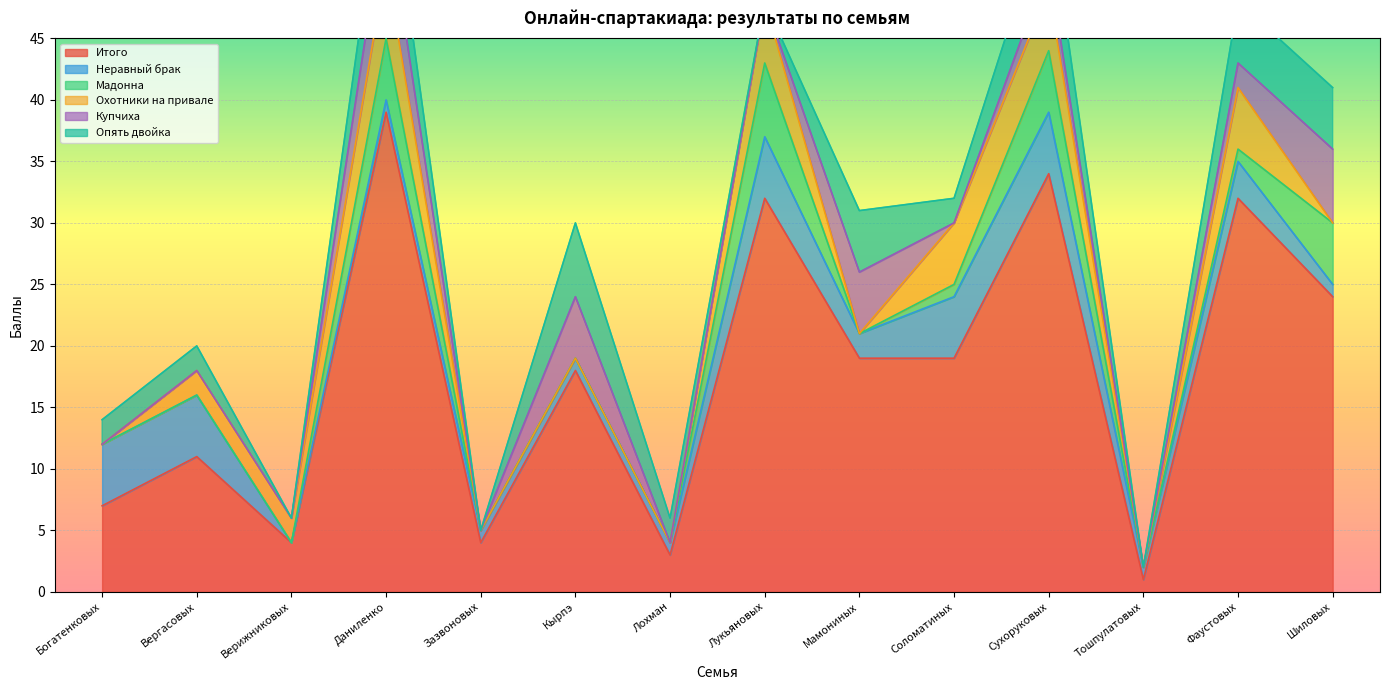

What is the difference between the maximum and second lowest values in the Неравный брак series?

4